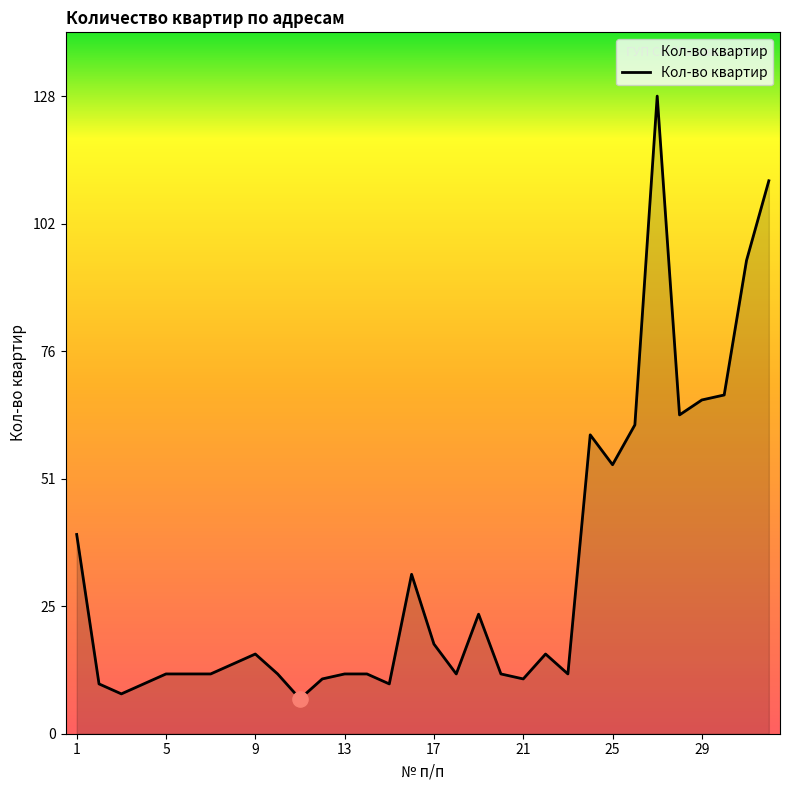

What is the maximum value shown in the chart?

128